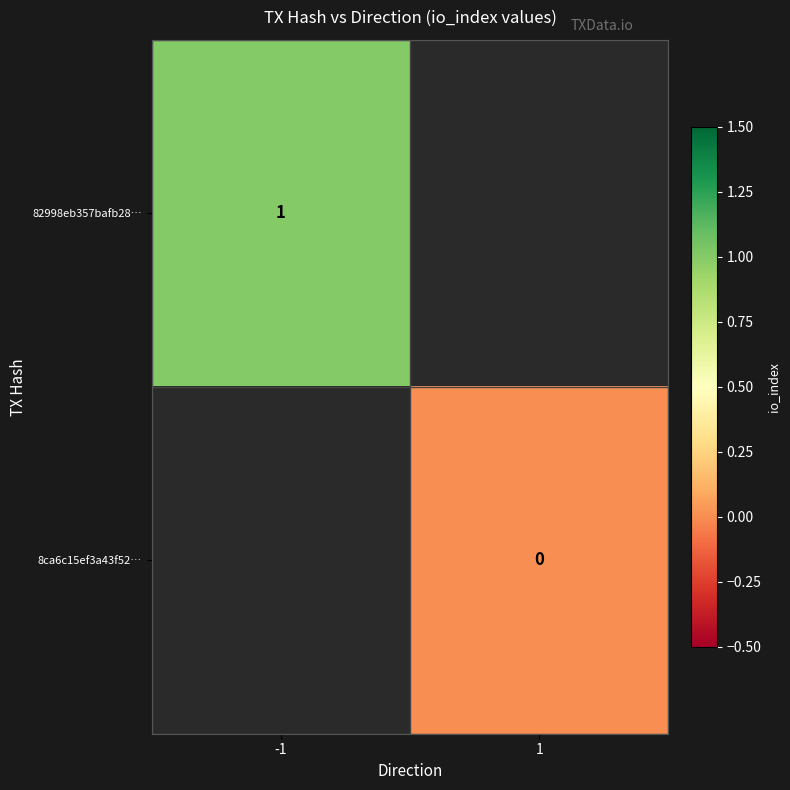

At how many categories does at least one series exceed 0?

1